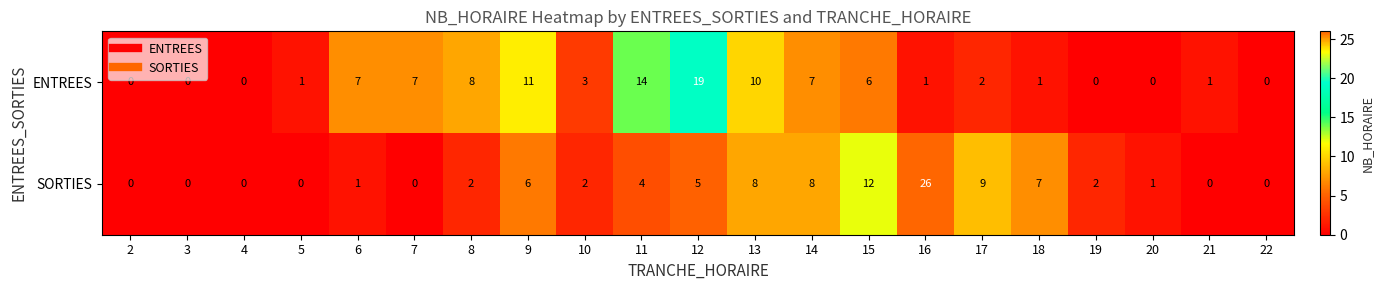

How many distinct data groups are displayed?

2